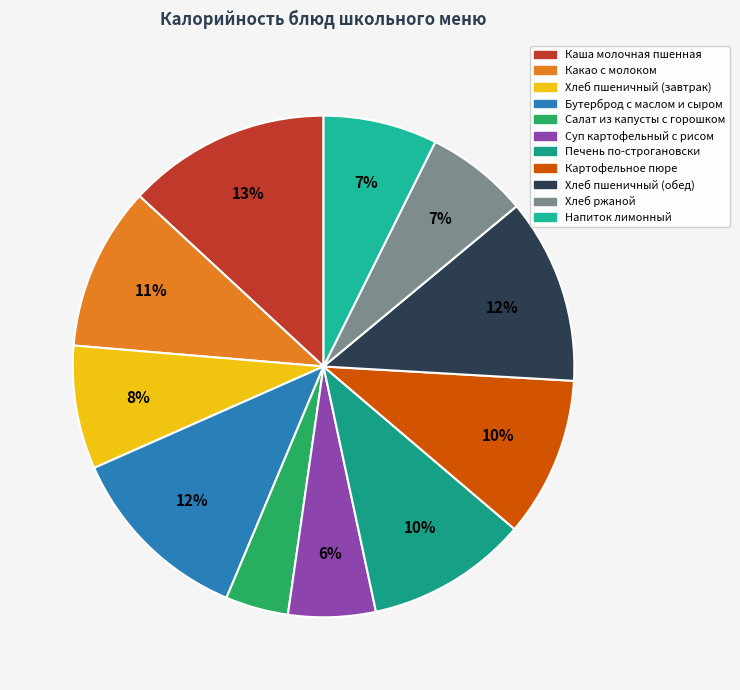

What percentage is the Какао с молоком slice, to the nearest percent?

11%